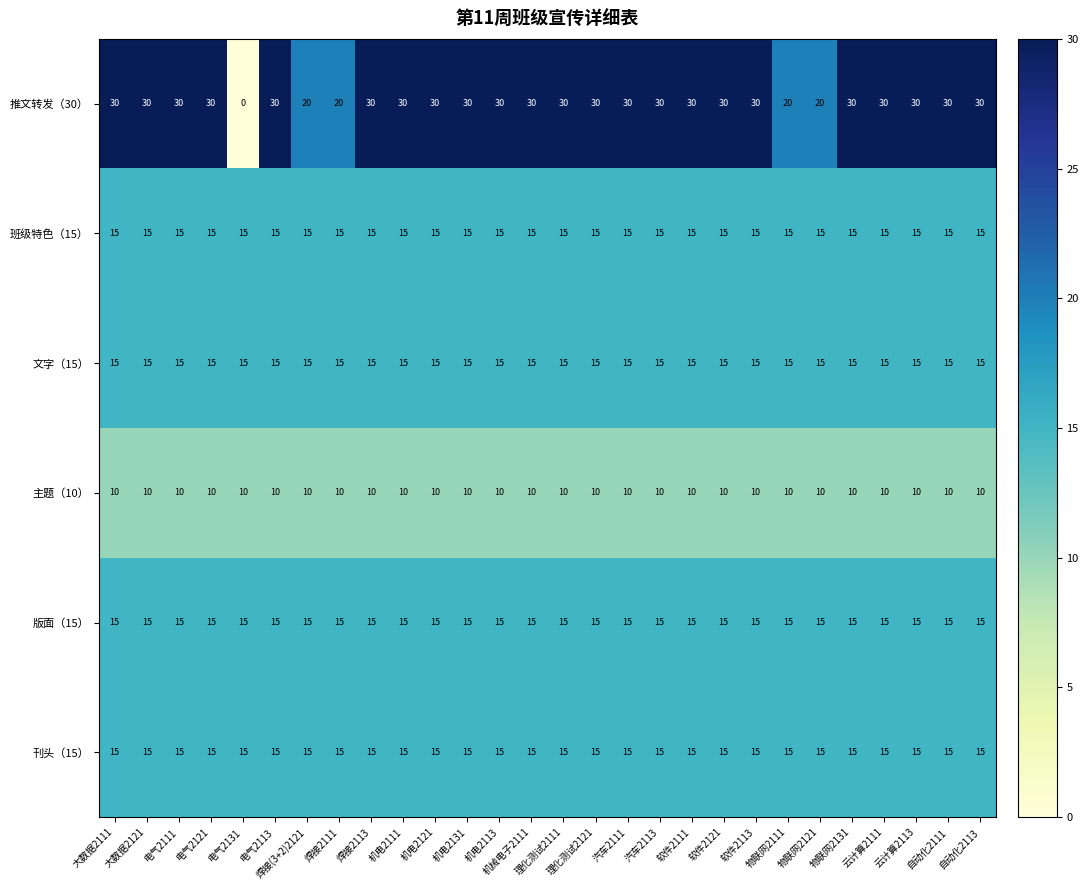

Is it true that 刊头（15） equals 7 at 机械电子2111?

False